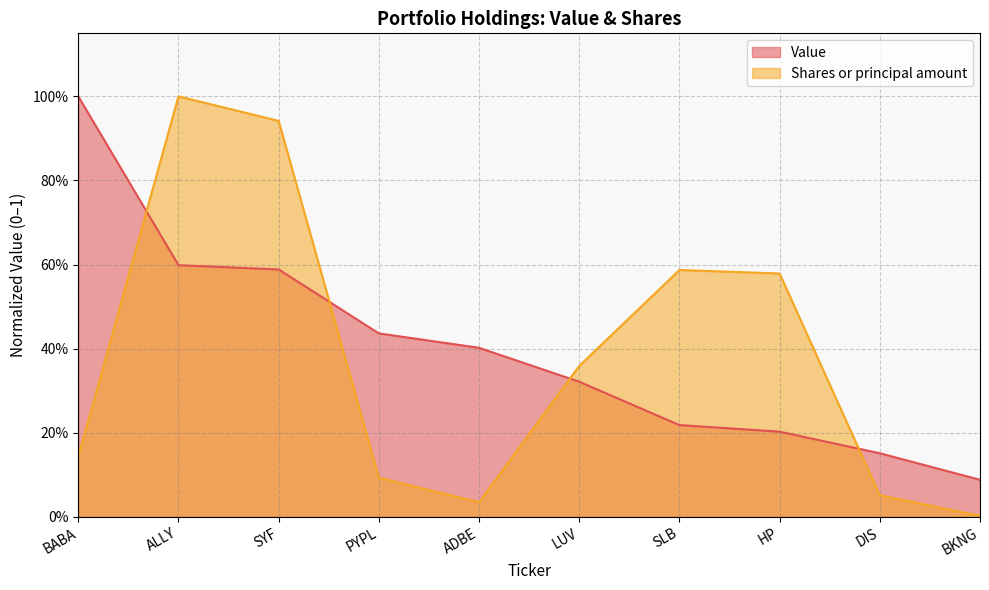

True or false: Value has more than 1 interior local peaks.

False